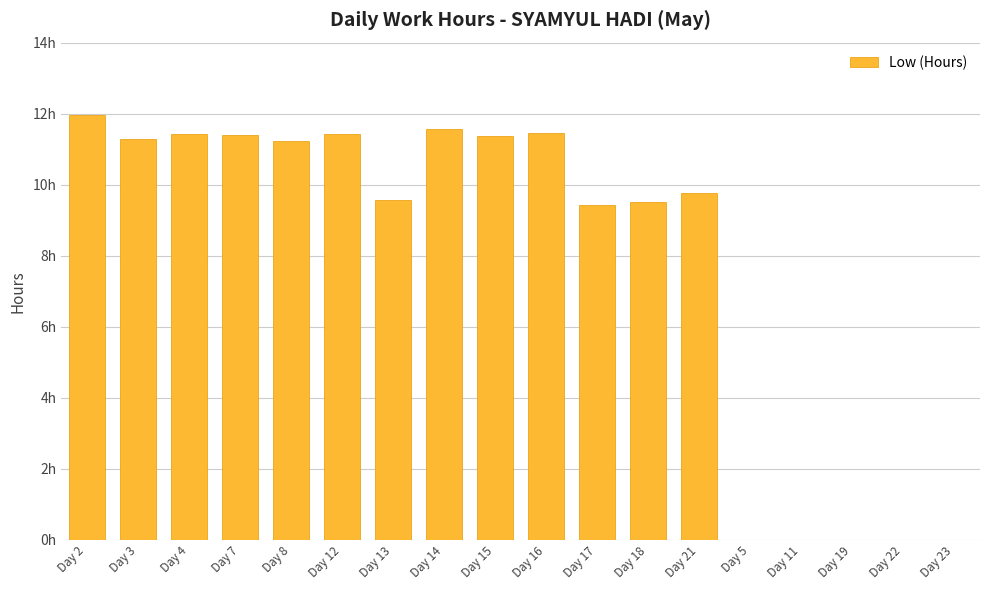

What is the value of the 9th bar from the left?

11.4